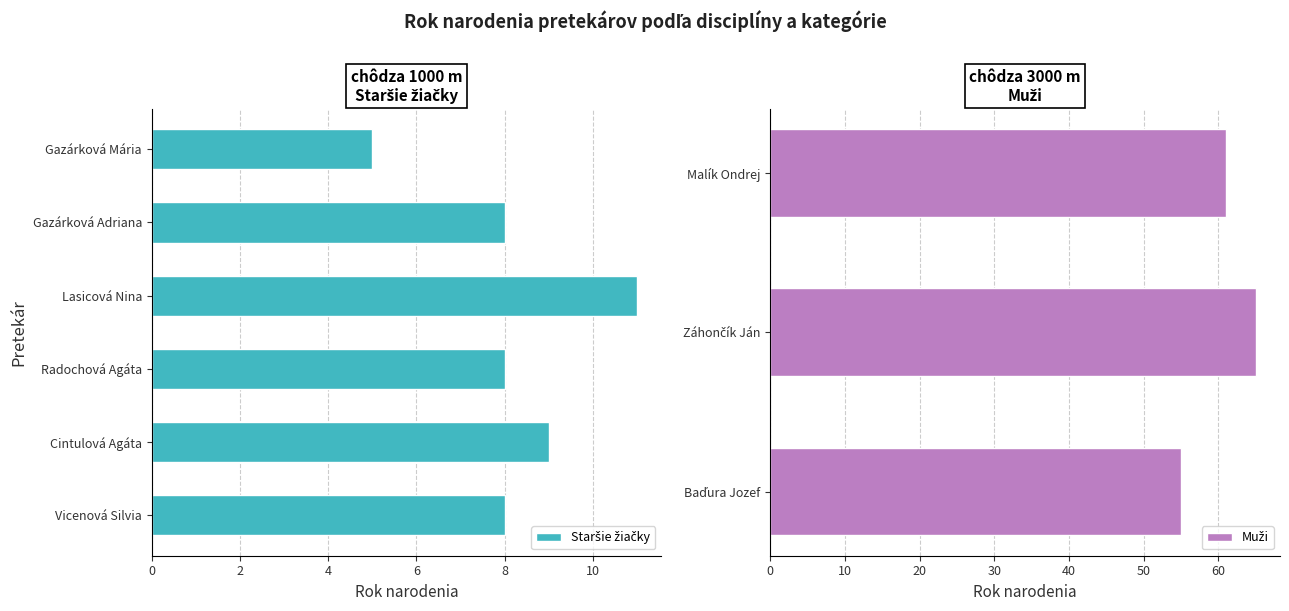

Does the chart contain any negative values?

No